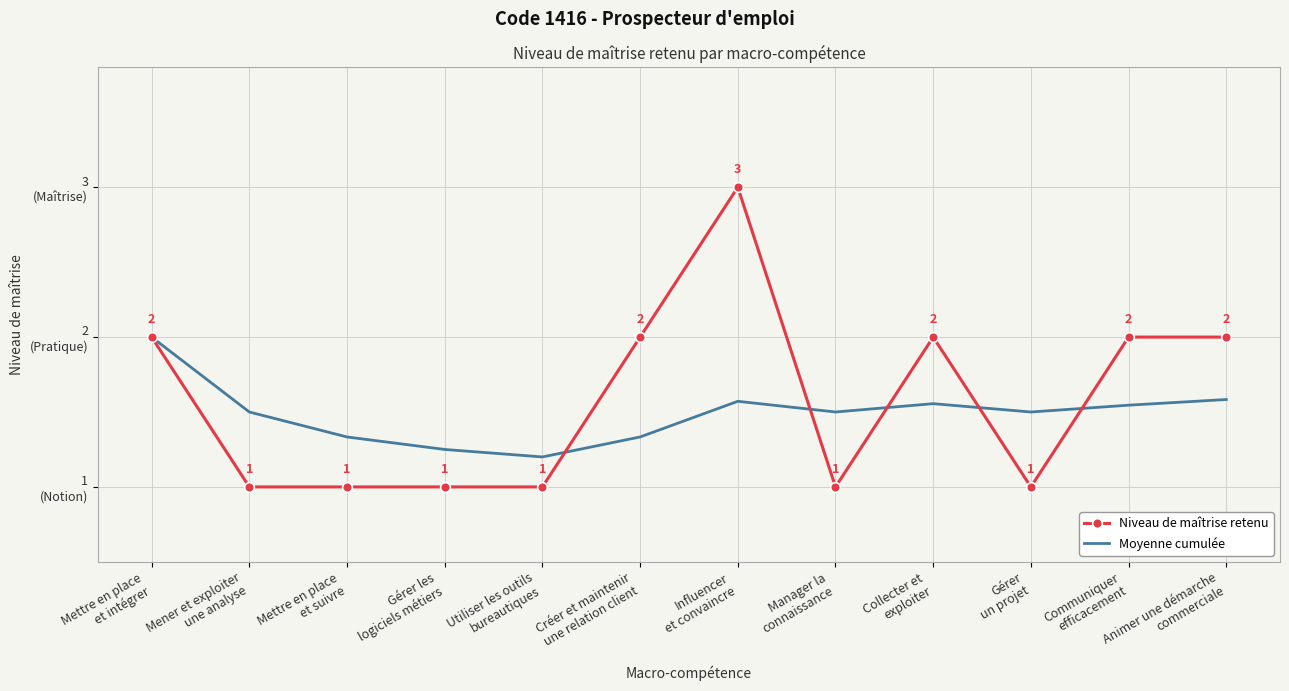

What is the spread (max minus min) of values at Communiquer
efficacement?

0.5